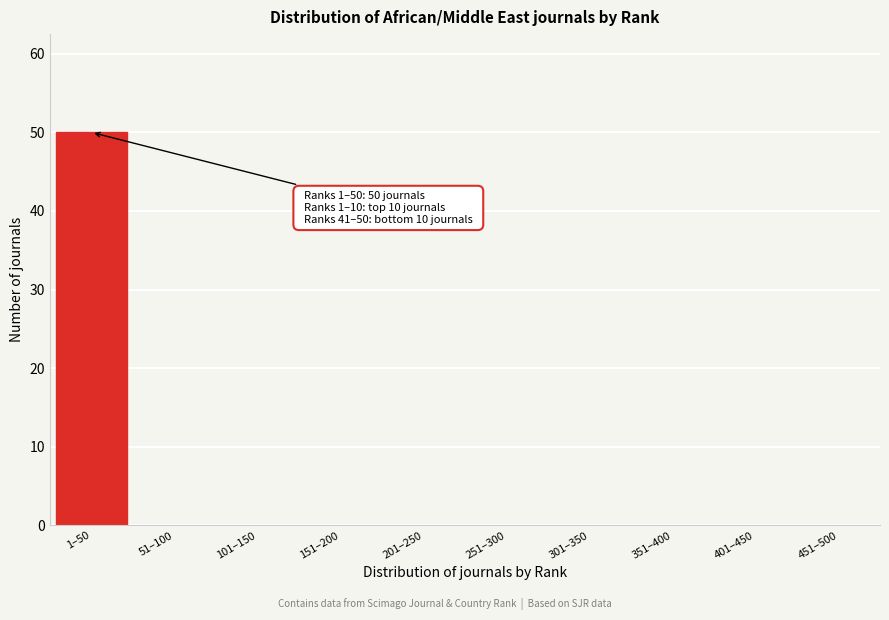

Reading right to left, what are all the values shown in this chart?

451–500=0	401–450=0	351–400=0	301–350=0	251–300=0	201–250=0	151–200=0	101–150=0	51–100=0	1–50=50